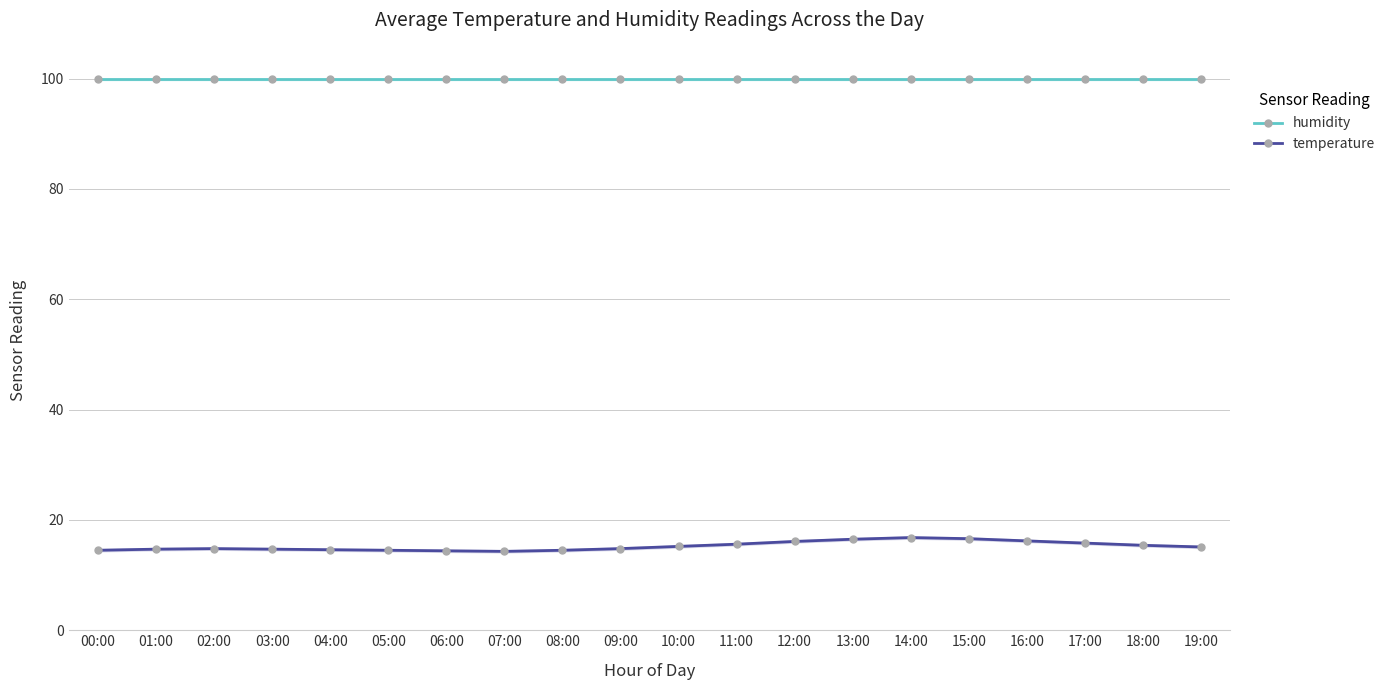

True or false: temperature and humidity intersect in this chart.

False